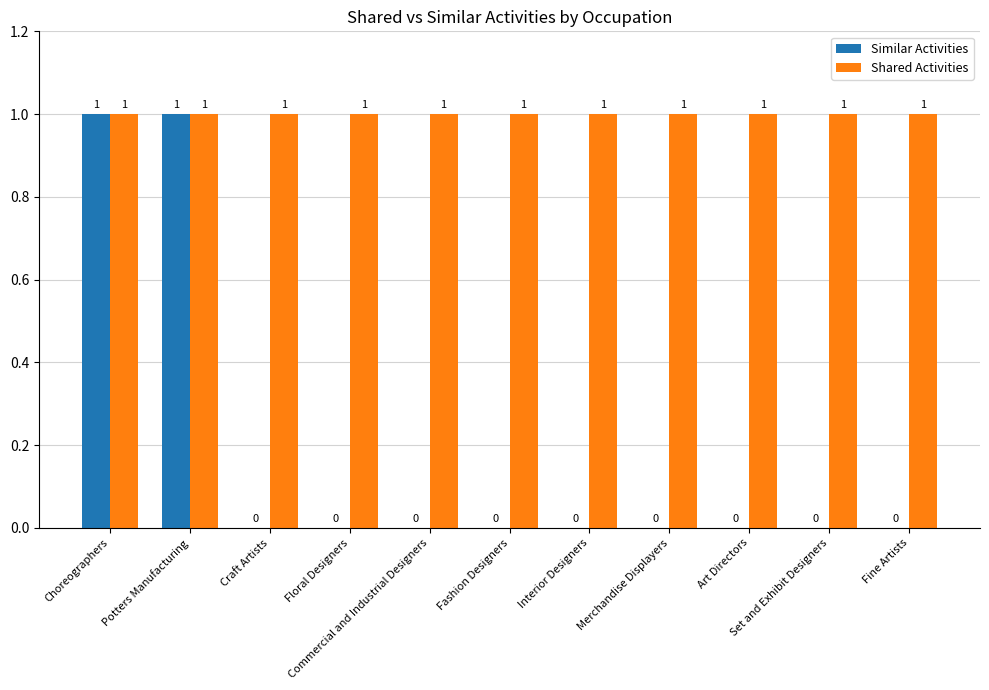

Read the Shared Activities value at Choreographers.

1